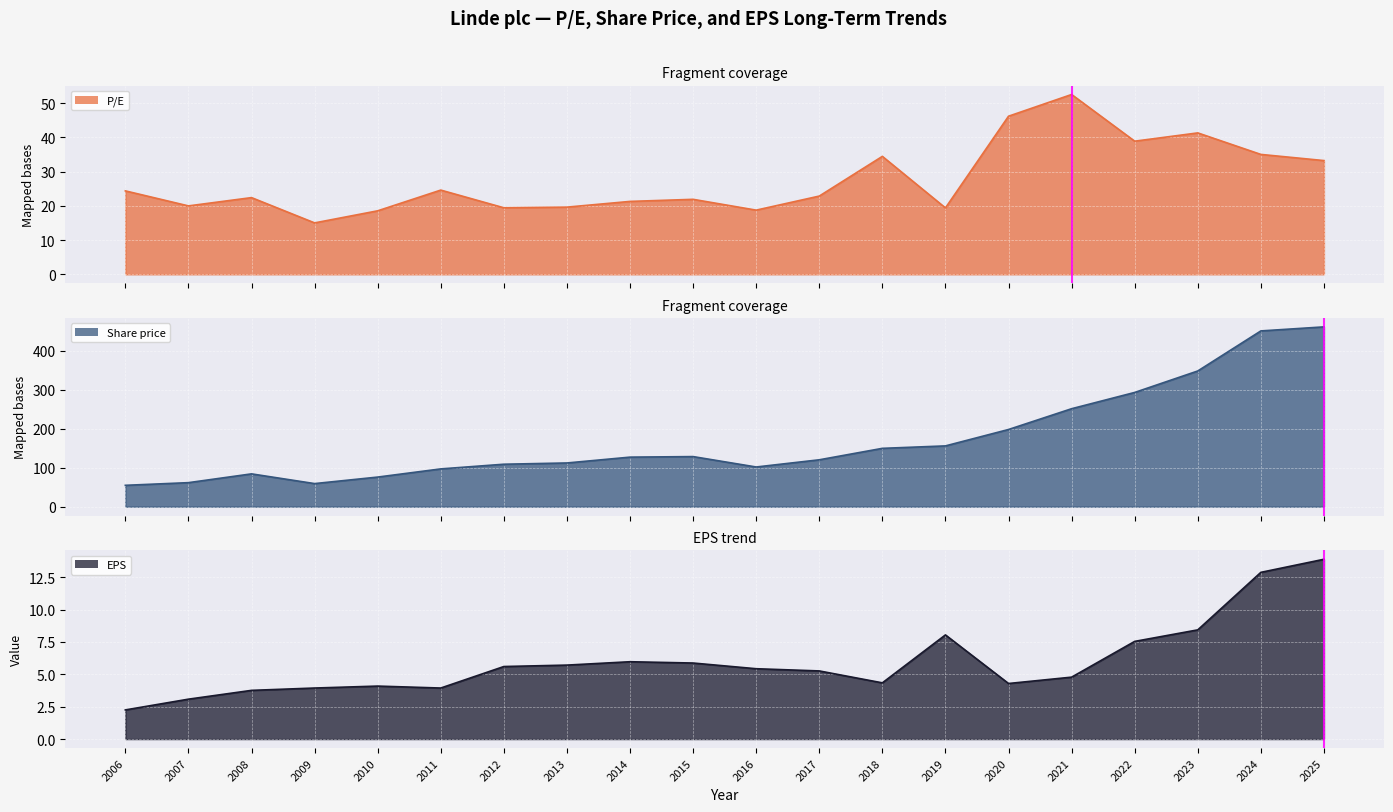

Reading right to left, extract all data points from this chart.

P/E: 2025=33.2	2024=35.0	2023=41.3	2022=38.9	2021=52.6	2020=46.2	2019=19.4	2018=34.5	2017=22.9	2016=18.8	2015=21.9	2014=21.3	2013=19.6	2012=19.4	2011=24.6	2010=18.6	2009=15.0	2008=22.4	2007=20.0	2006=24.4
Share price: 2025=461.6	2024=451.2	2023=348.4	2022=293.2	2021=251.5	2020=198.2	2019=156.0	2018=149.8	2017=120.4	2016=101.9	2015=128.6	2014=127.2	2013=112.2	2012=109.0	2011=97.0	2010=76.0	2009=59.3	2008=84.2	2007=61.7	2006=54.9
EPS: 2025=13.9	2024=12.9	2023=8.4	2022=7.5	2021=4.8	2020=4.3	2019=8.0	2018=4.3	2017=5.3	2016=5.4	2015=5.9	2014=6.0	2013=5.7	2012=5.6	2011=3.9	2010=4.1	2009=3.9	2008=3.8	2007=3.1	2006=2.2